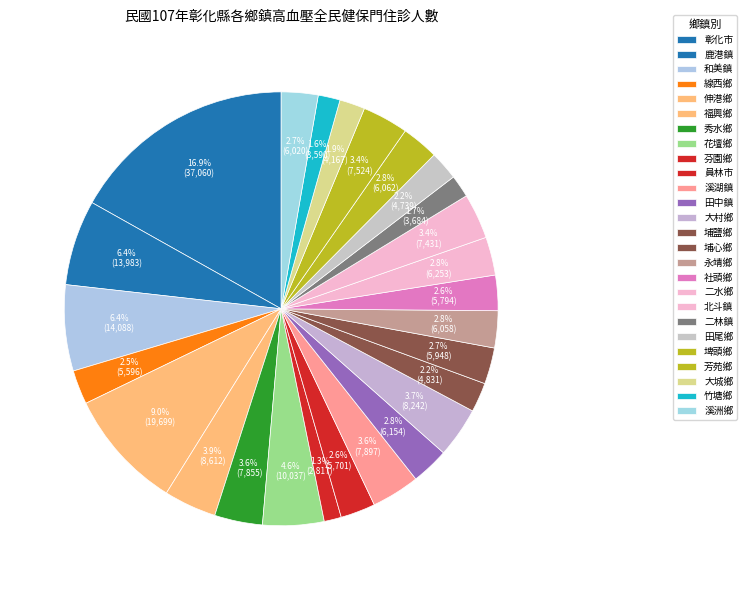

To the nearest percent, what portion does 彰化市 represent?

17%